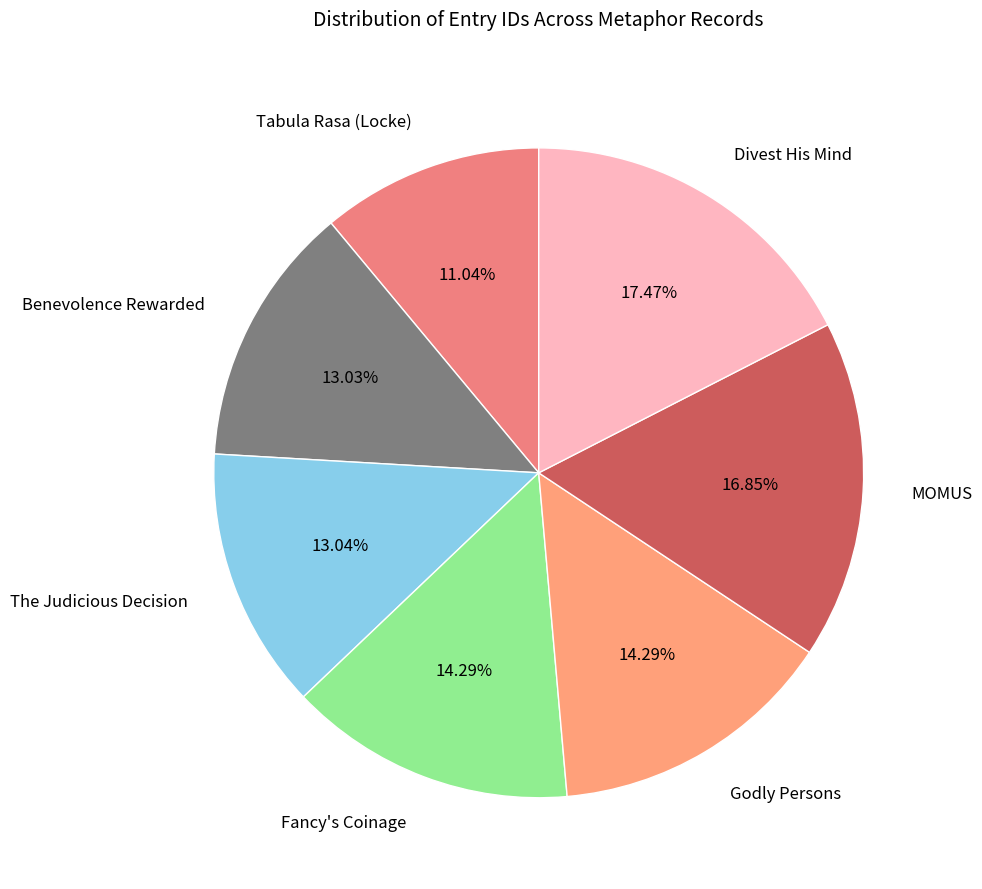

What is the ratio of the value at MOMUS to the value at Fancy's Coinage?

1.2